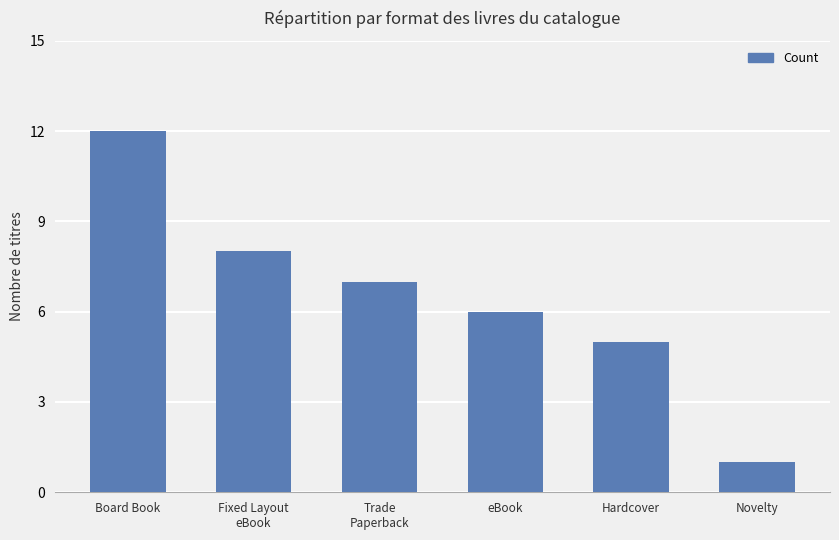

What is the minimum value shown in the chart?

1